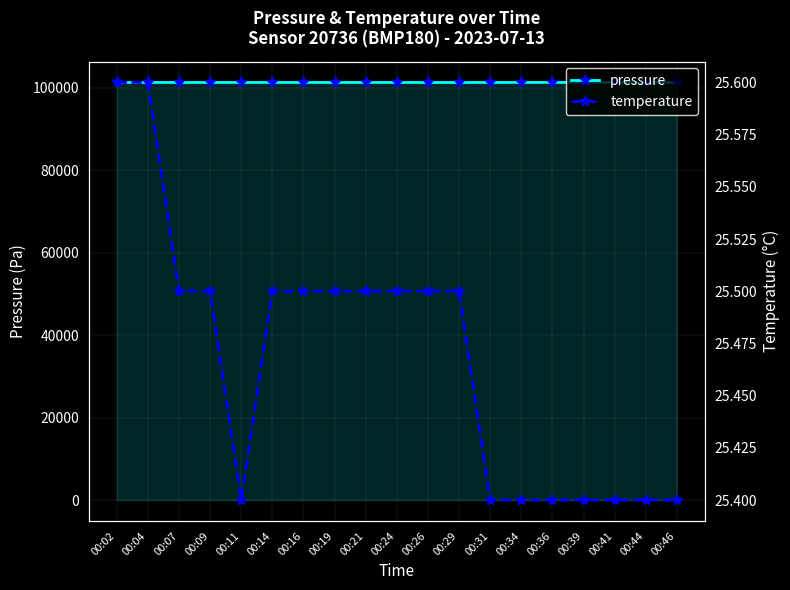

What is the total value across all series at 00:09?

101299.5